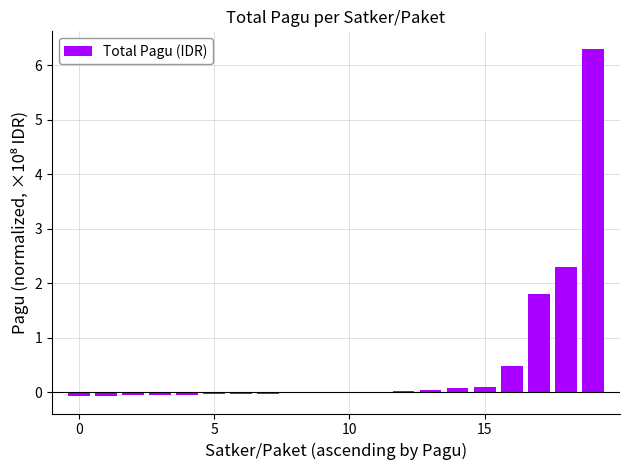

How many distinct data groups are displayed?

1